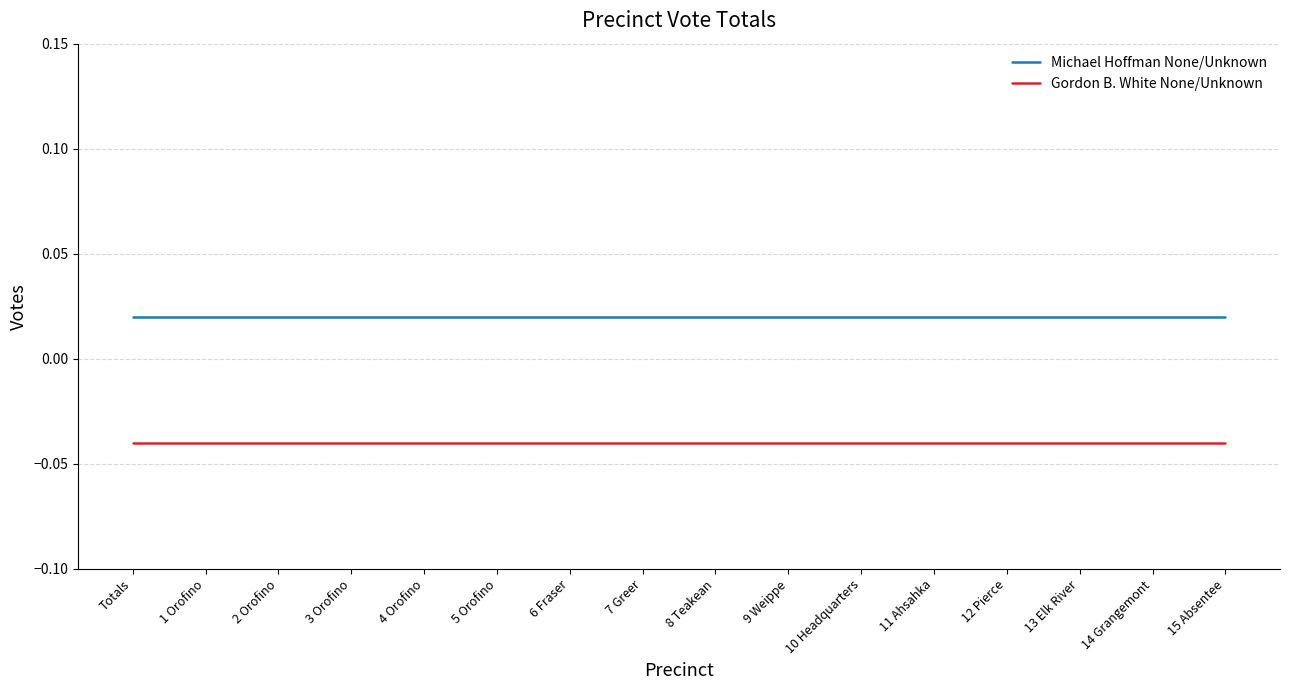

At 6 Fraser, list the series in order from smallest to largest.

Gordon B. White None/Unknown, Michael Hoffman None/Unknown